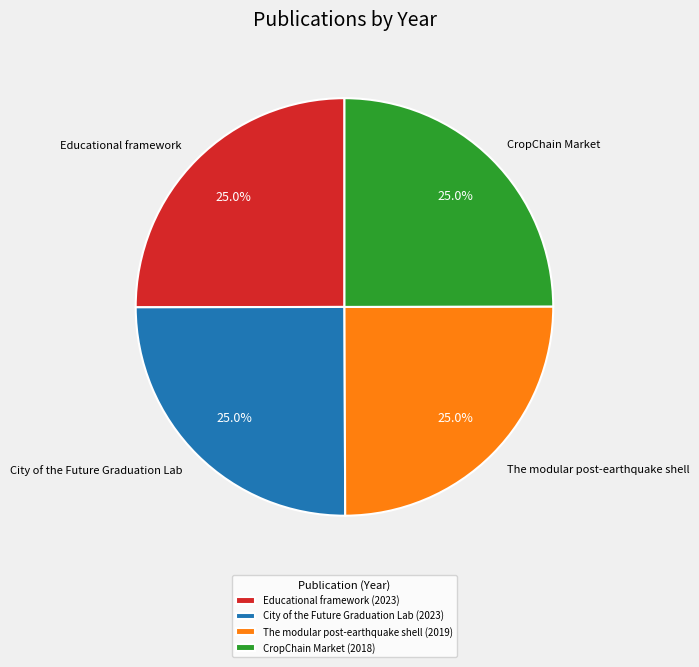

Does City of the Future Graduation Lab represent more than half of the total?

No